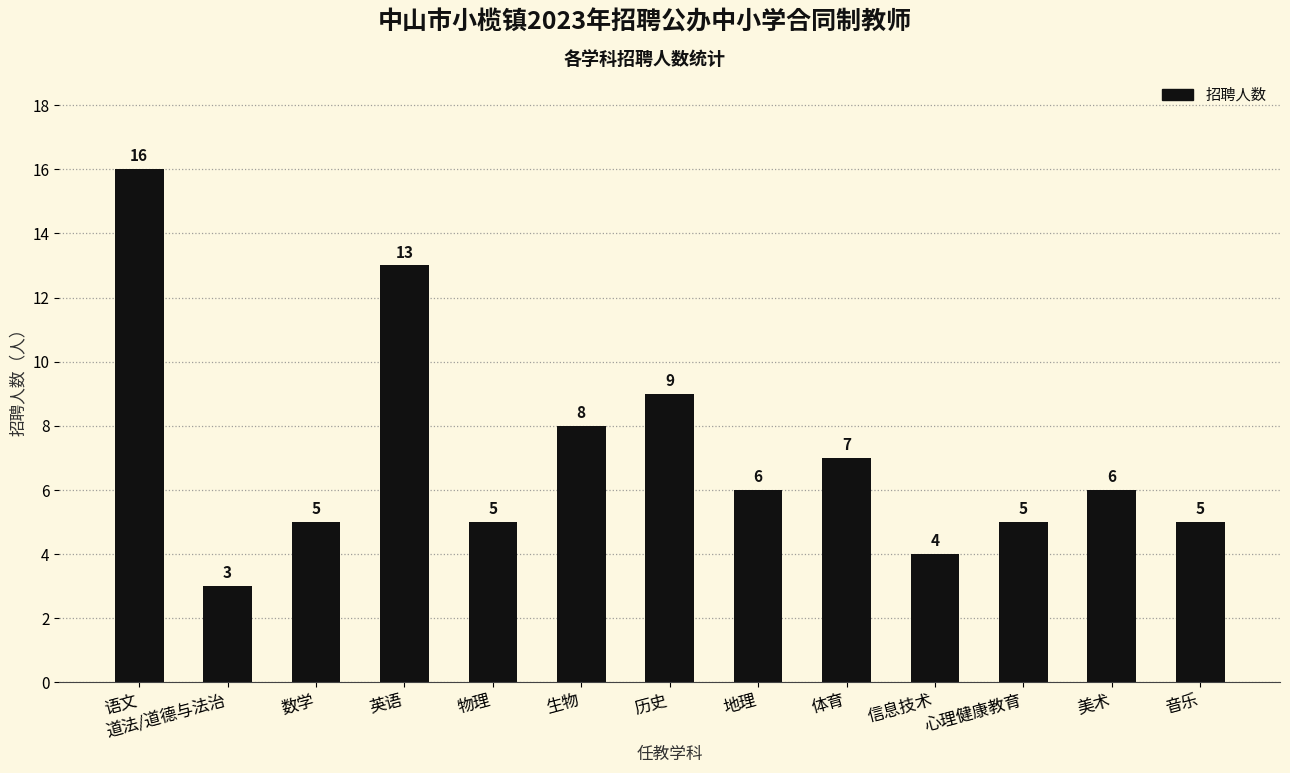

Is it true that the value at 生物 is 8?

True